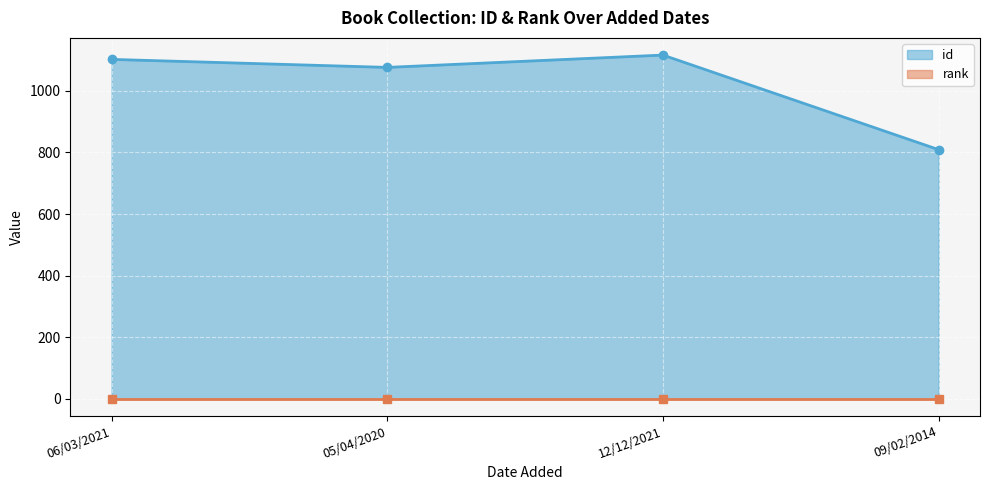

The chart shows a value of 809 at 09/02/2014. True or false?

True